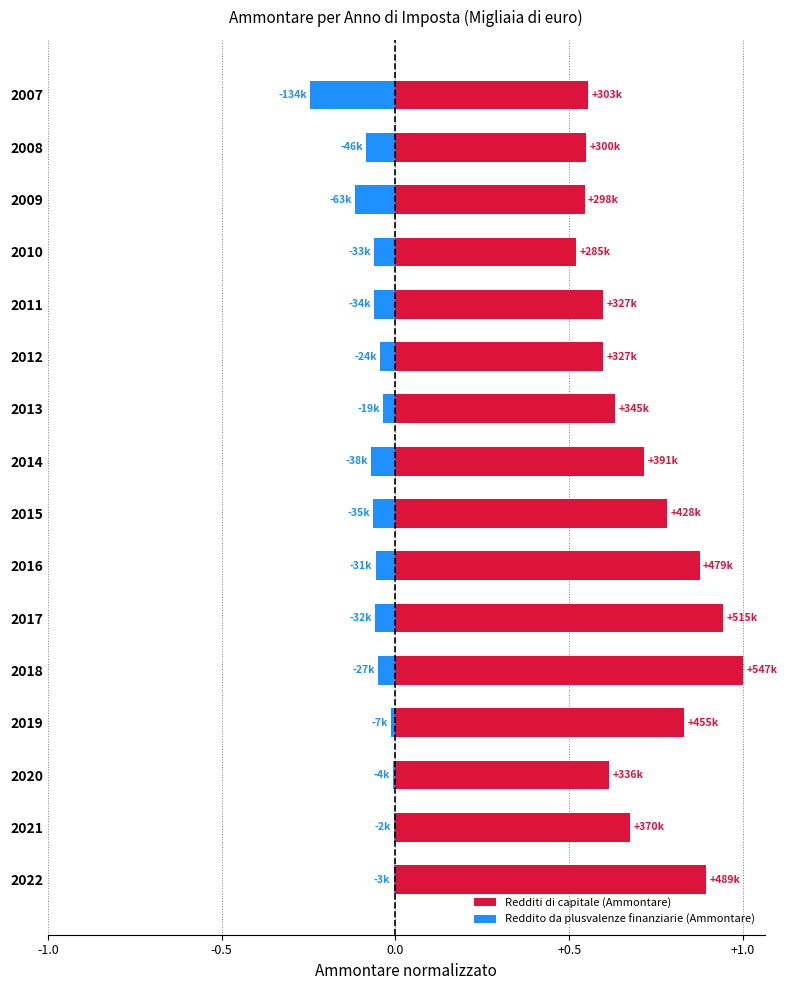

Is it true that Reddito da plusvalenze finanziarie (Ammontare) equals -0.1 at 2008?

True